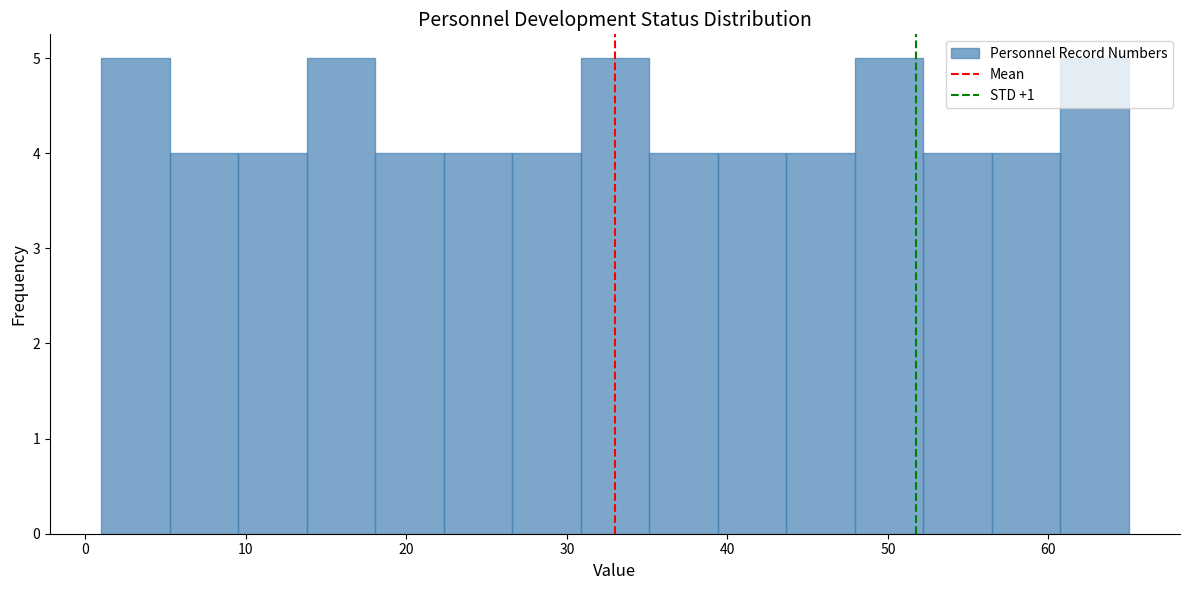

Reading left to right, transcribe this chart: for each bar, give the range it covers on the x-axis and its height. Neither the bar edges nor the heights are printed on the chart, so give them approximately, as read against the axes.

1 to 5: 5
5 to 10: 4
10 to 14: 4
14 to 18: 5
18 to 22: 4
22 to 27: 4
27 to 31: 4
31 to 35: 5
35 to 39: 4
39 to 44: 4
44 to 48: 4
48 to 52: 5
52 to 56: 4
56 to 61: 4
61 to 65: 5